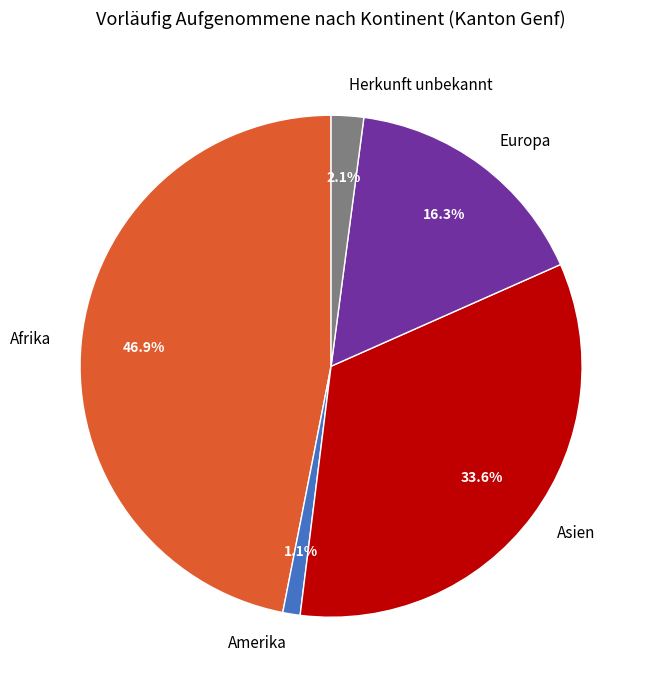

True or false: Europa accounts for 16% of the total.

True